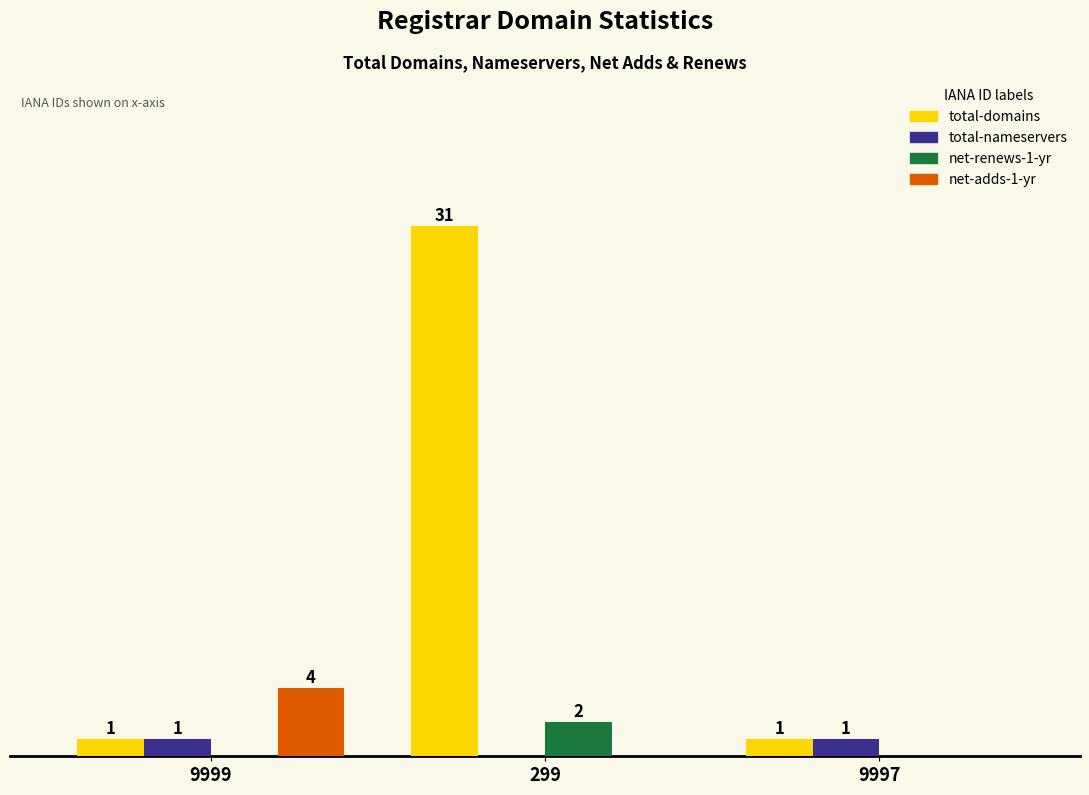

Which series changed the most between 299 and 9997?

total-domains